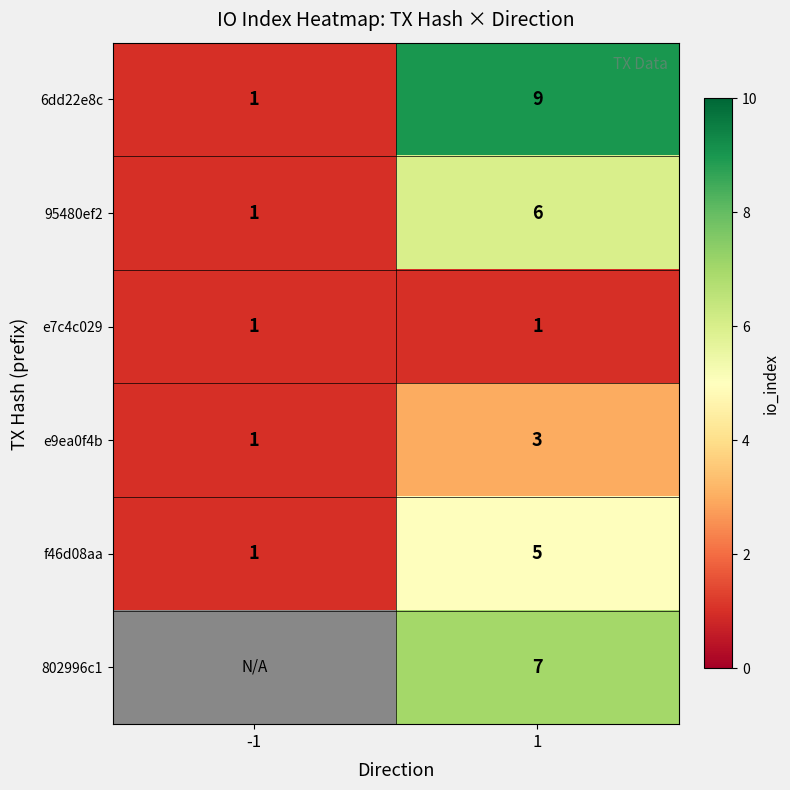

At 1, list the series in order from smallest to largest.

e7c4c029, e9ea0f4b, f46d08aa, 95480ef2, 802996c1, 6dd22e8c